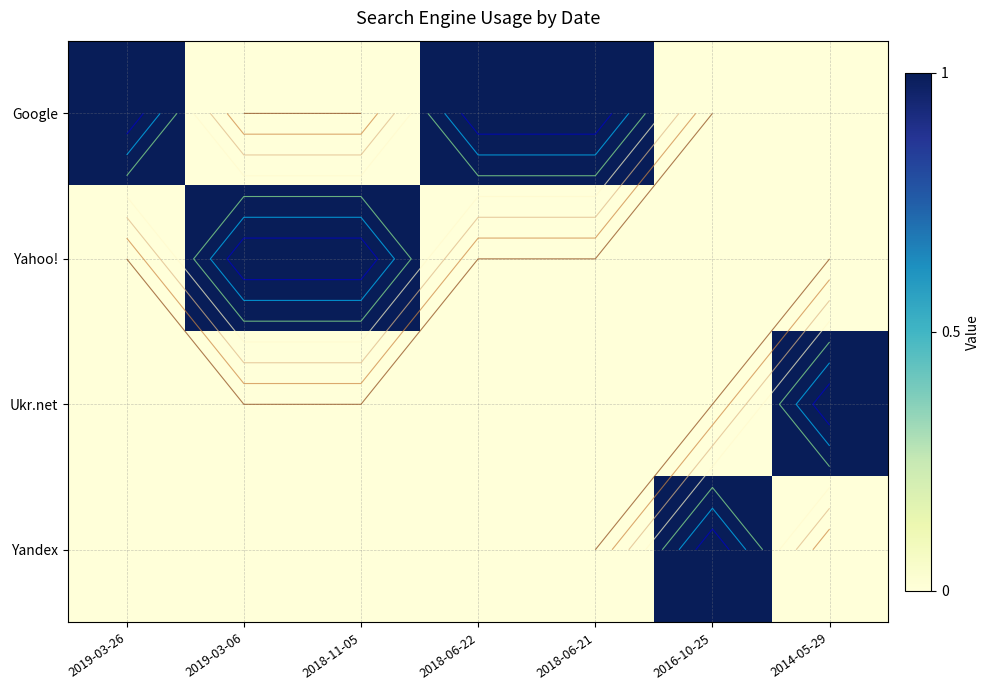

Count the Google values in the range 0 to 1.

7